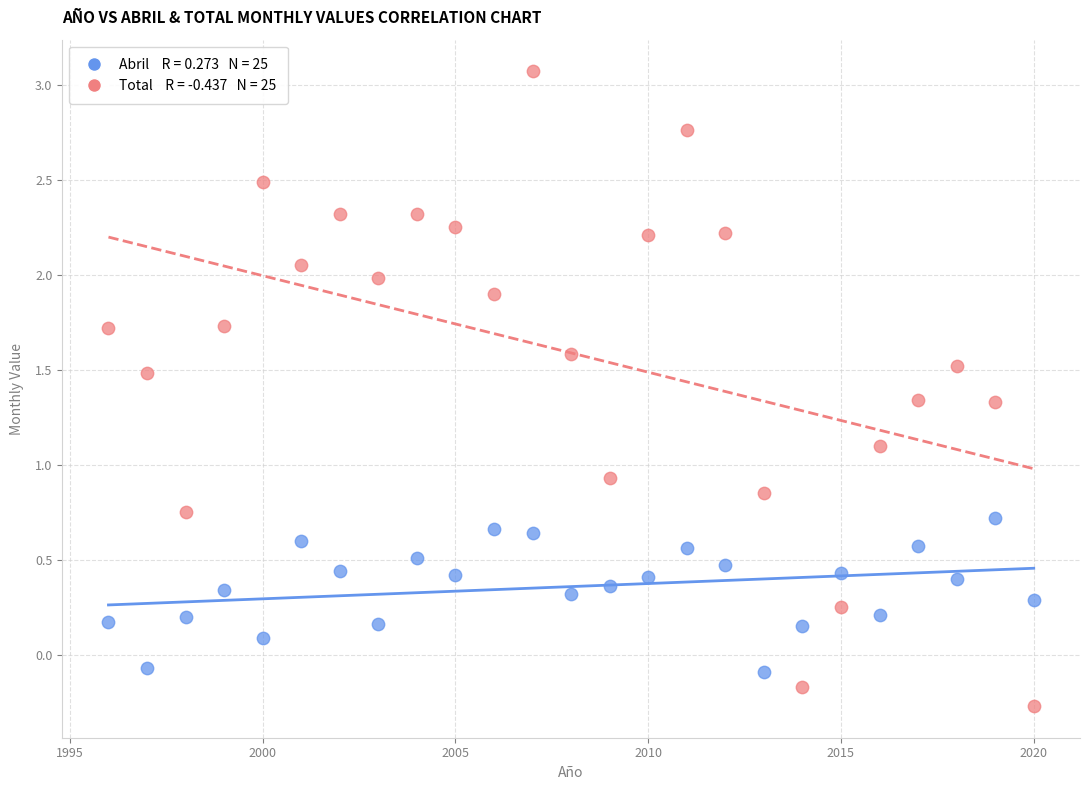

Across all data points, what is the range of X values (max minus min)?

24.0